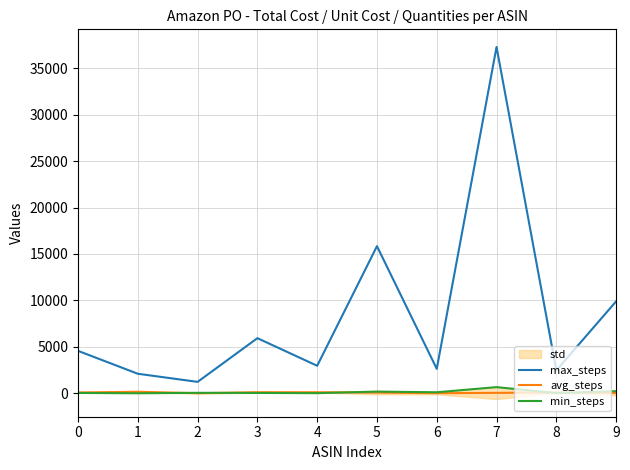

The value of min_steps at 6 is 38.7. True or false?

False